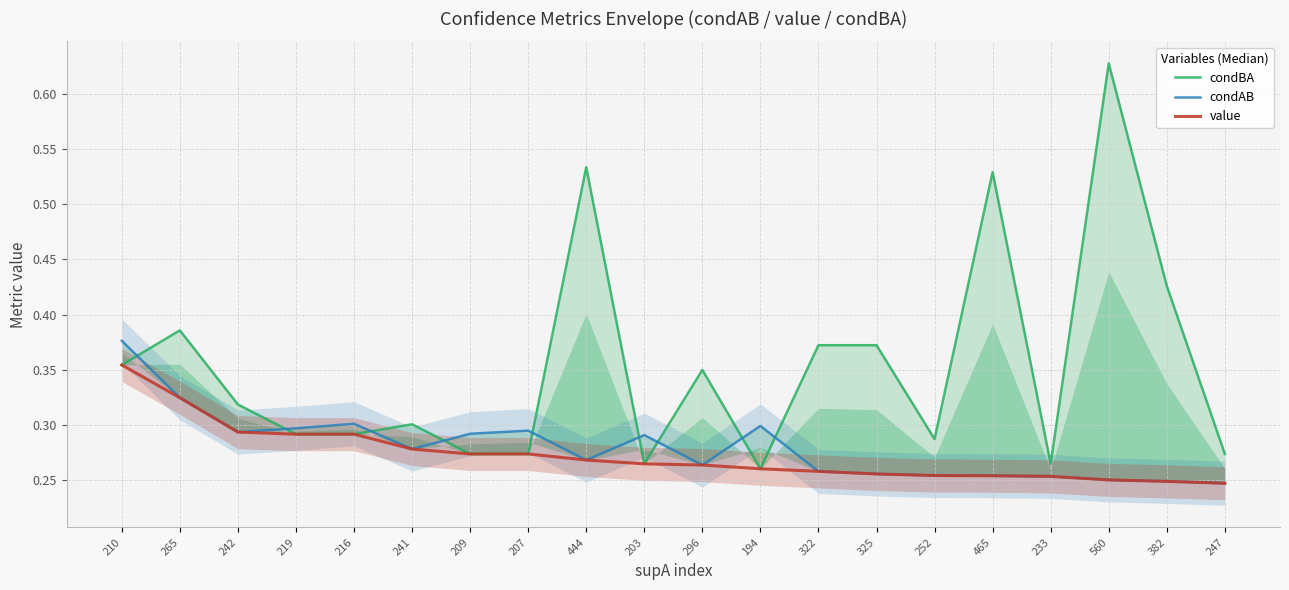

What are all the series names shown in the legend?

condBA, condAB, value